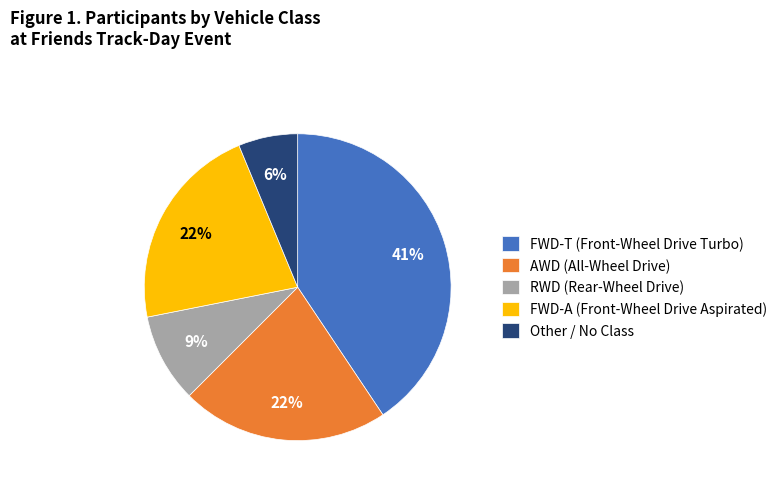

To the nearest percent, what portion does FWD-A represent?

22%